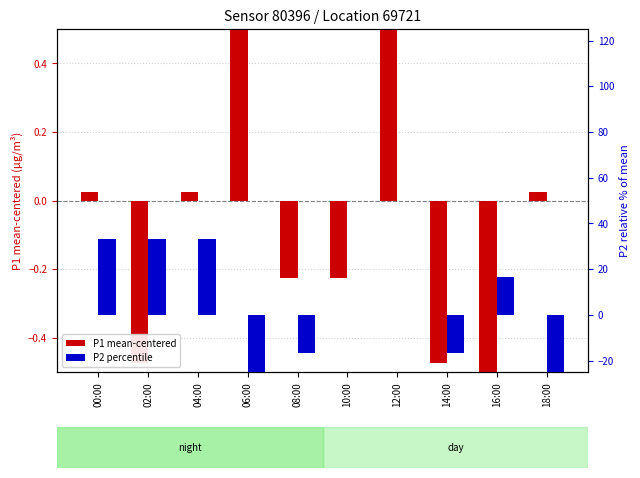

At 08:00, list the series in order from smallest to largest.

P2 percentile, P1 mean-centered